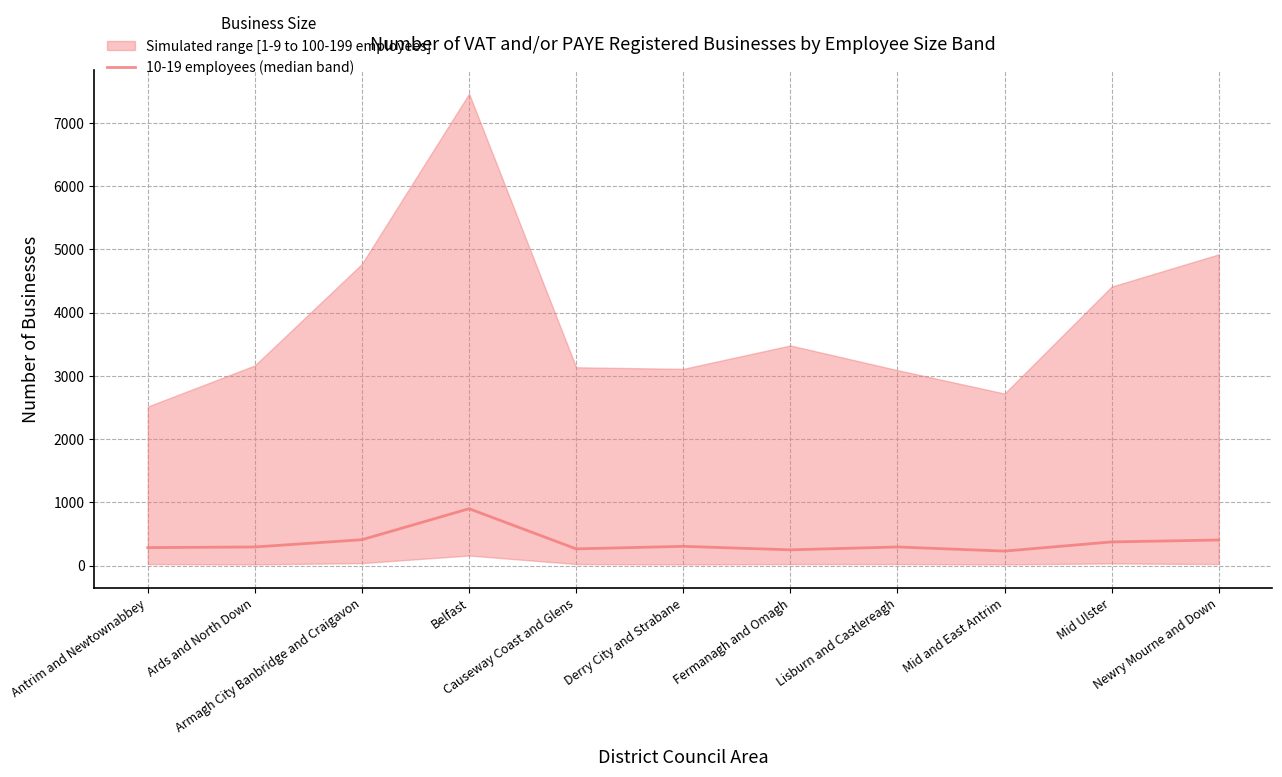

What position from the left is Lisburn and Castlereagh?

8